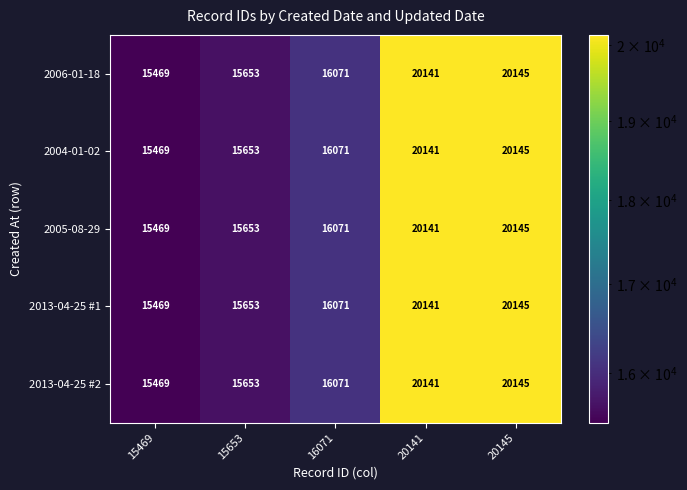

Reading right to left, extract all data points from this chart.

2006-01-18: 20145	20141	16071	15653	15469
2004-01-02: 20145	20141	16071	15653	15469
2005-08-29: 20145	20141	16071	15653	15469
2013-04-25 #1: 20145	20141	16071	15653	15469
2013-04-25 #2: 20145	20141	16071	15653	15469